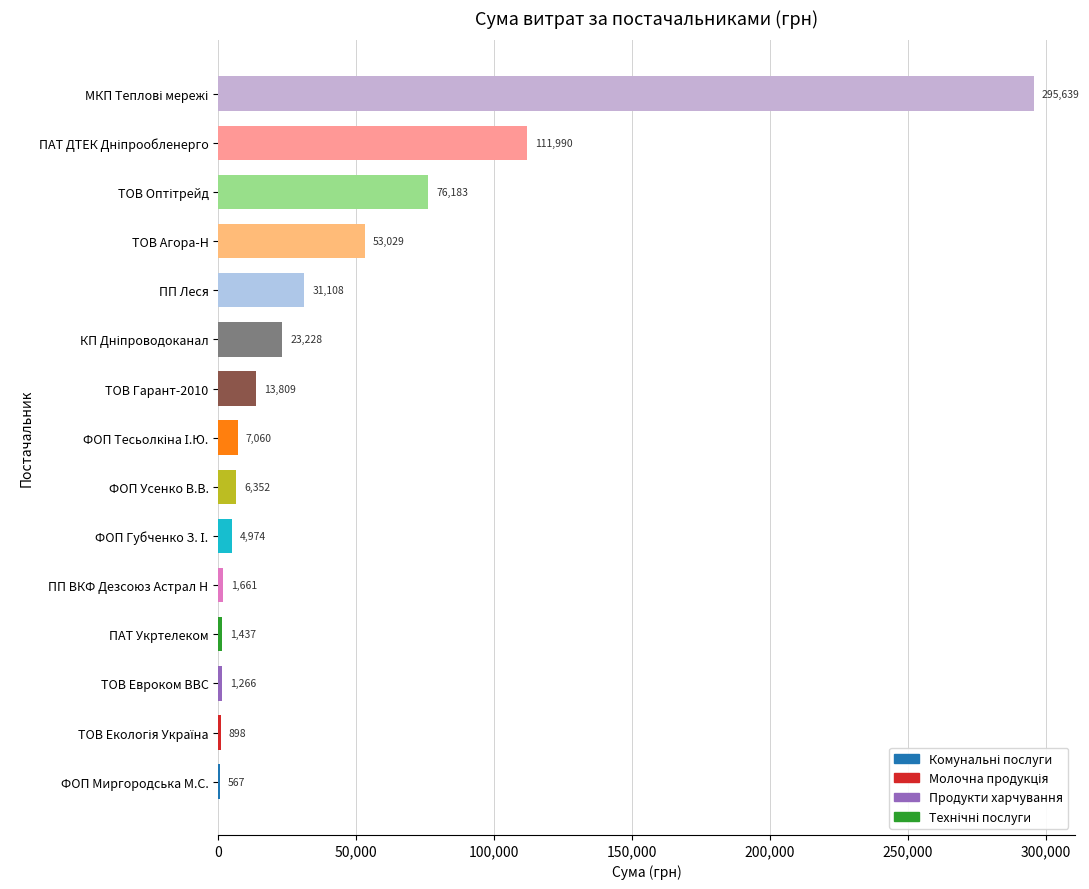

Is it true that the value at ТОВ Гарант-2010 is 13809.0?

True